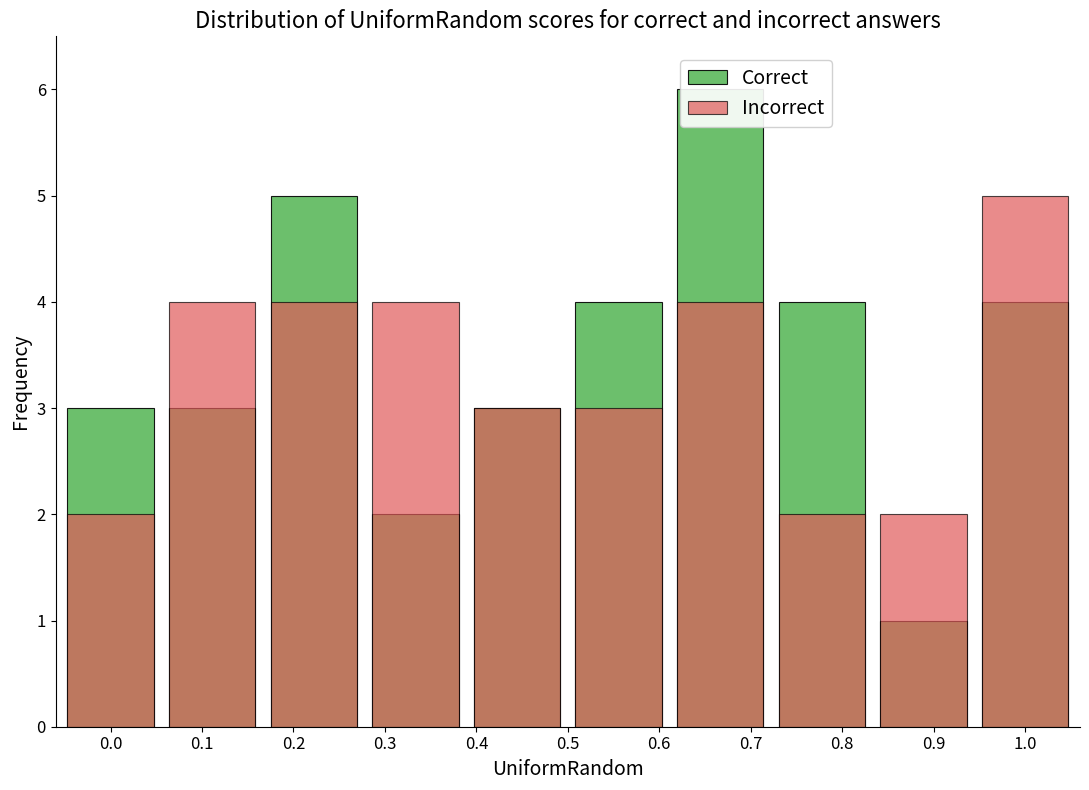

Reading left to right, list all the values displayed in this chart.

Correct: 3	3	5	2	3	4	6	4	1	4
Incorrect: 2	4	4	4	3	3	4	2	2	5